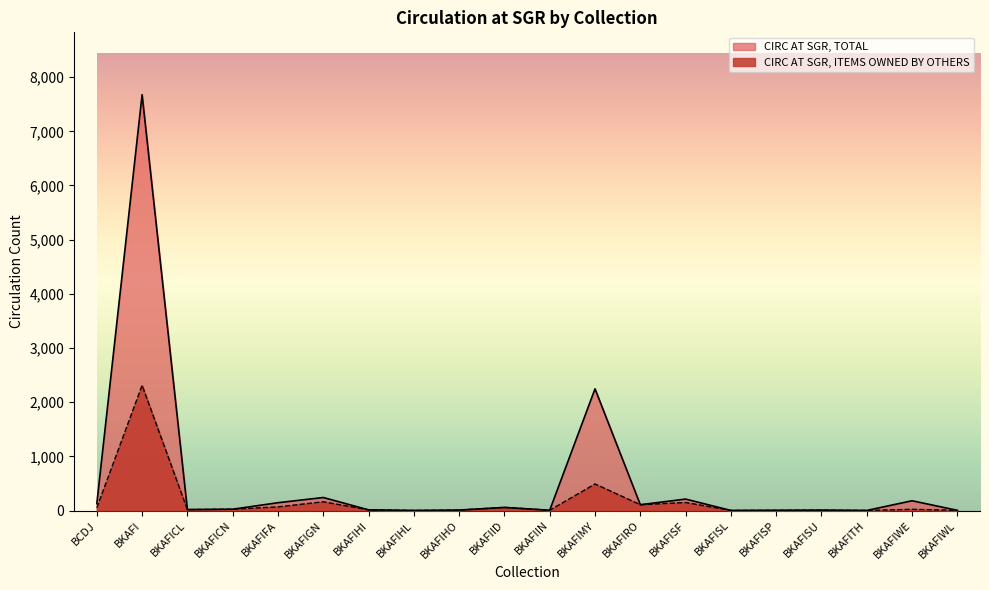

True or false: CIRC AT SGR, ITEMS OWNED BY OTHERS and CIRC AT SGR, TOTAL intersect in this chart.

False